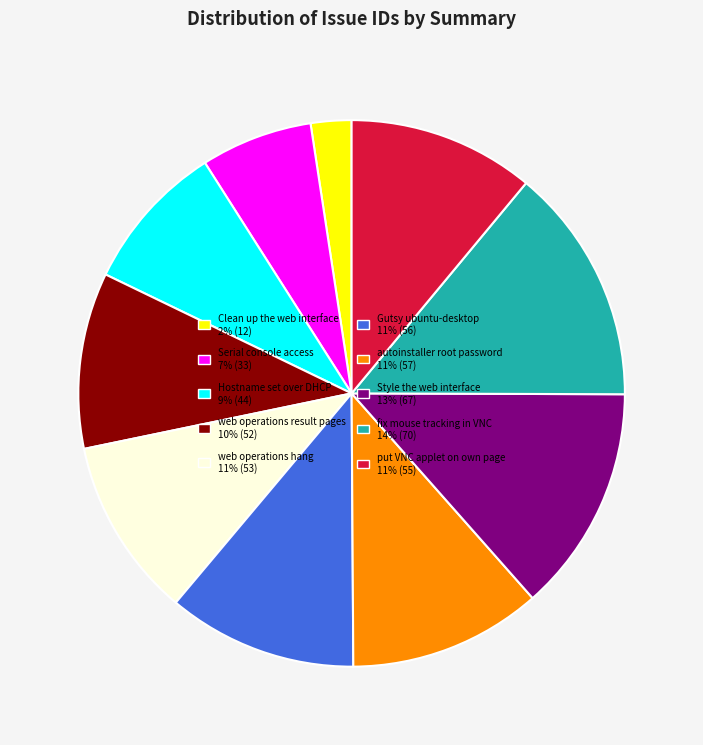

Count the number of slices in the pie.

10